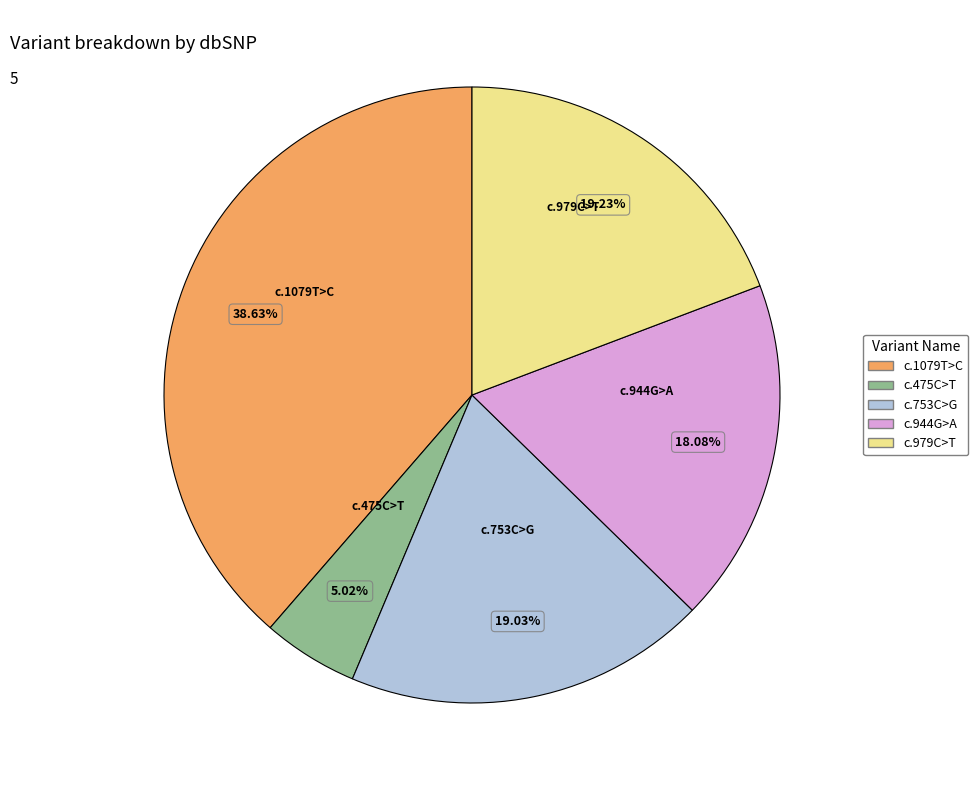

How much of the chart is everything except c.753C>G?

81.0%